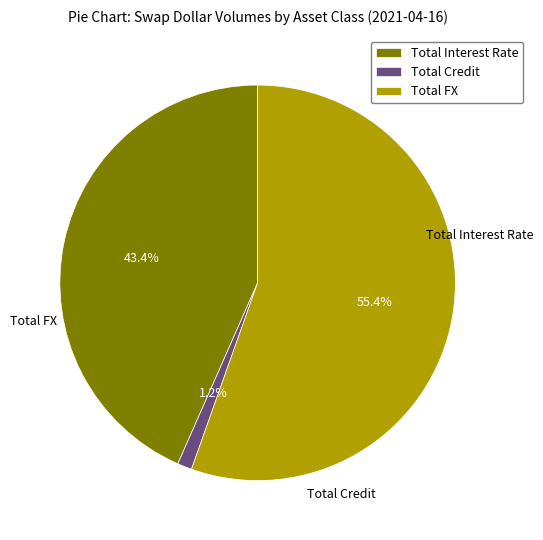

Approximately how many times larger is the value at Total Interest Rate compared to Total Credit?

36.7